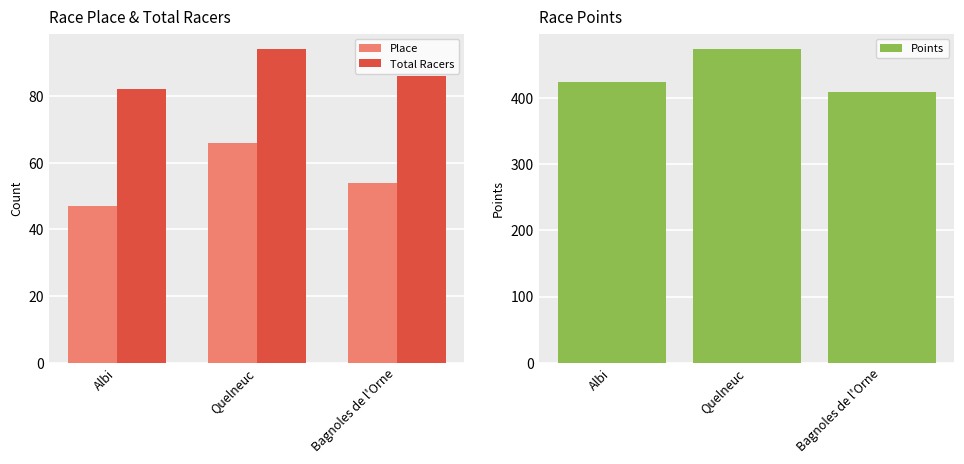

How many data points in Points are less than 424?

1